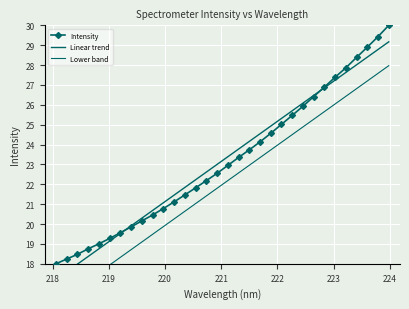

True or false: Intensity has more than 1 interior local peaks.

False